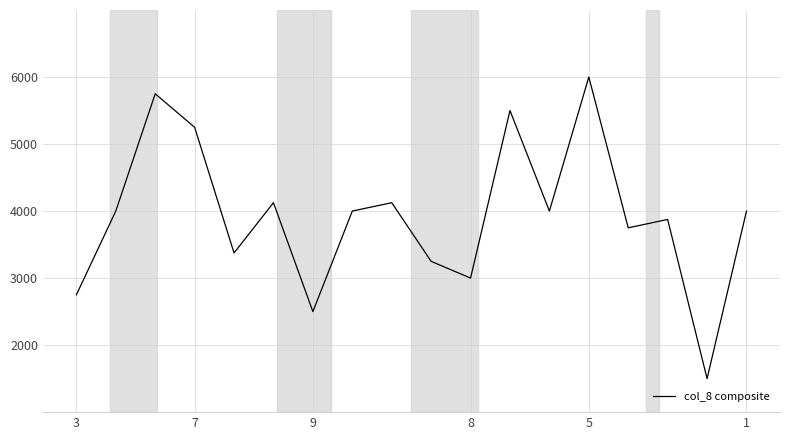

What is the difference between the maximum and minimum values?

4500.0